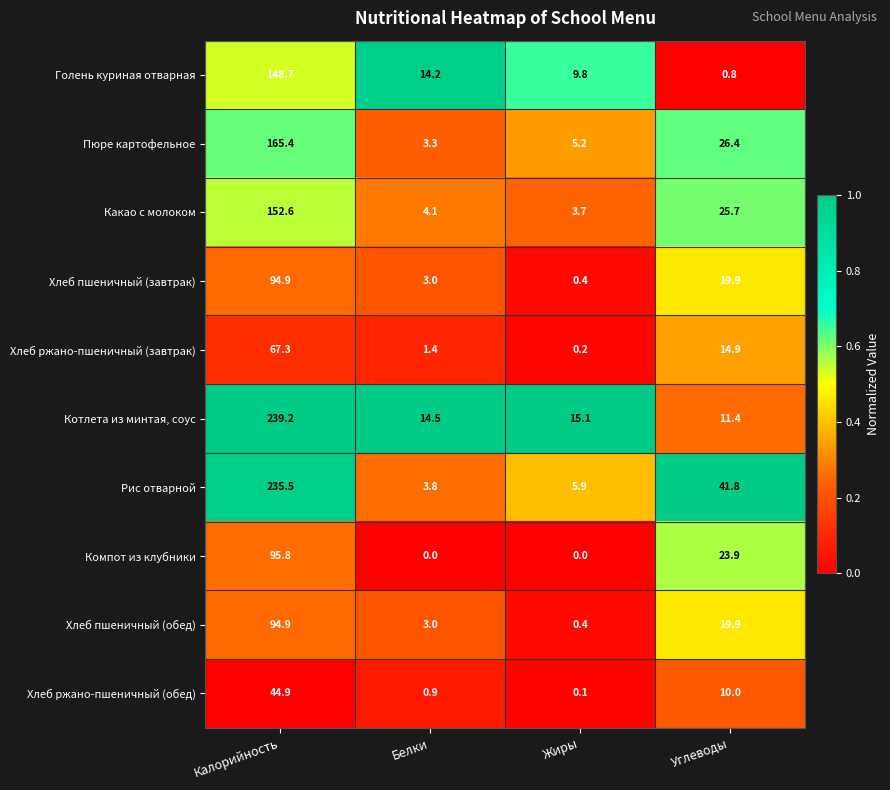

What is the difference between the second highest and second lowest values in the Хлеб ржано-пшеничный (завтрак) series?

13.5